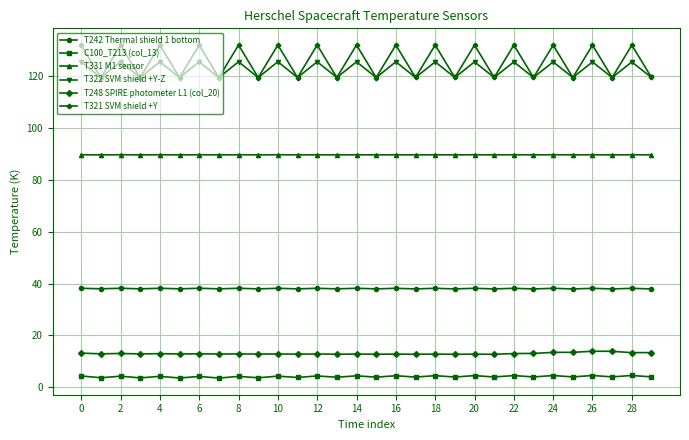

What is the lowest value of the C100_T213 (col_13) series?

3.6